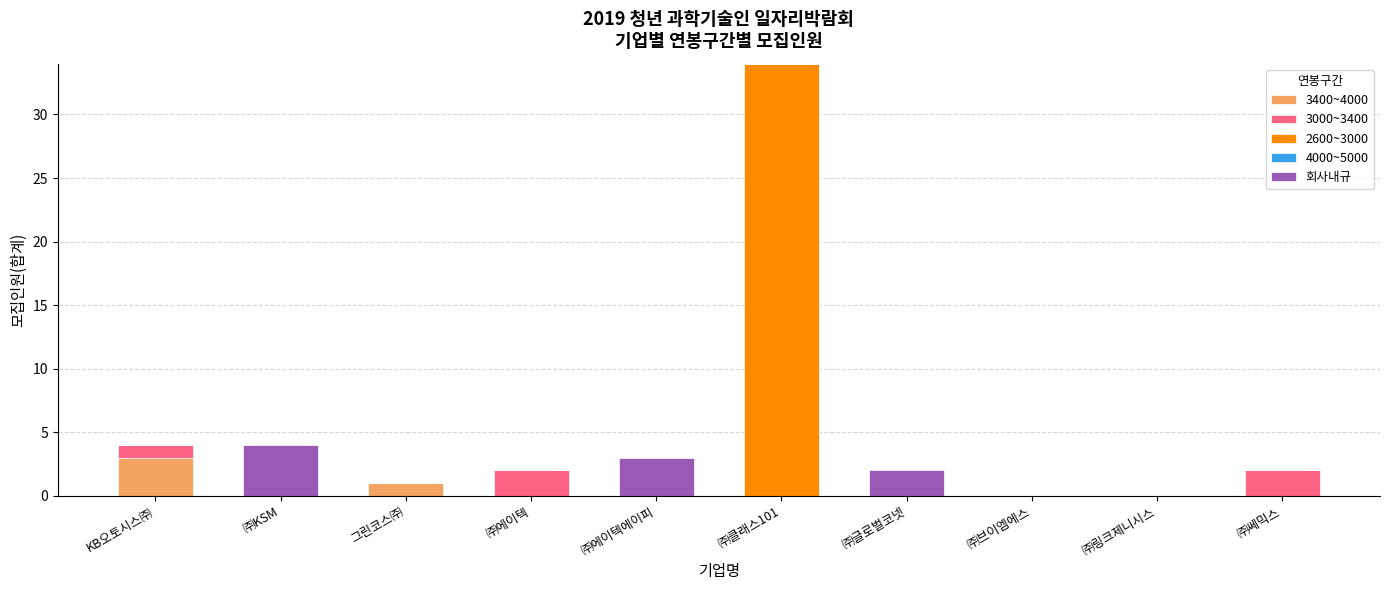

Count the 3400~4000 values in the range 0 to 1.

9